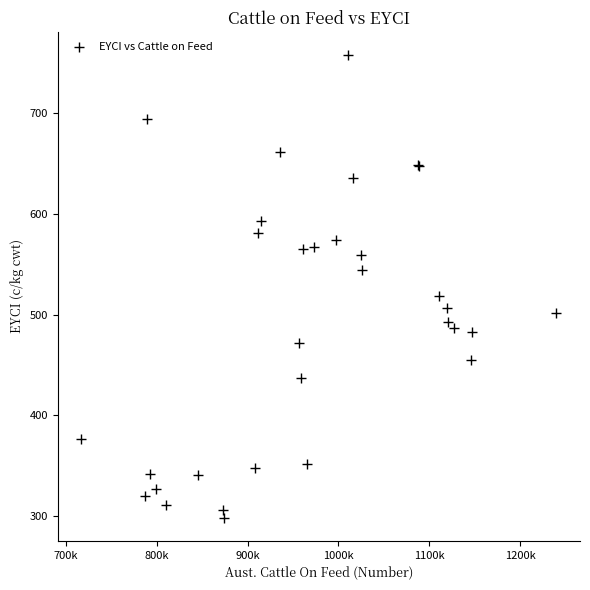

What Y value in the scatter plot is closest to 527?

518.1